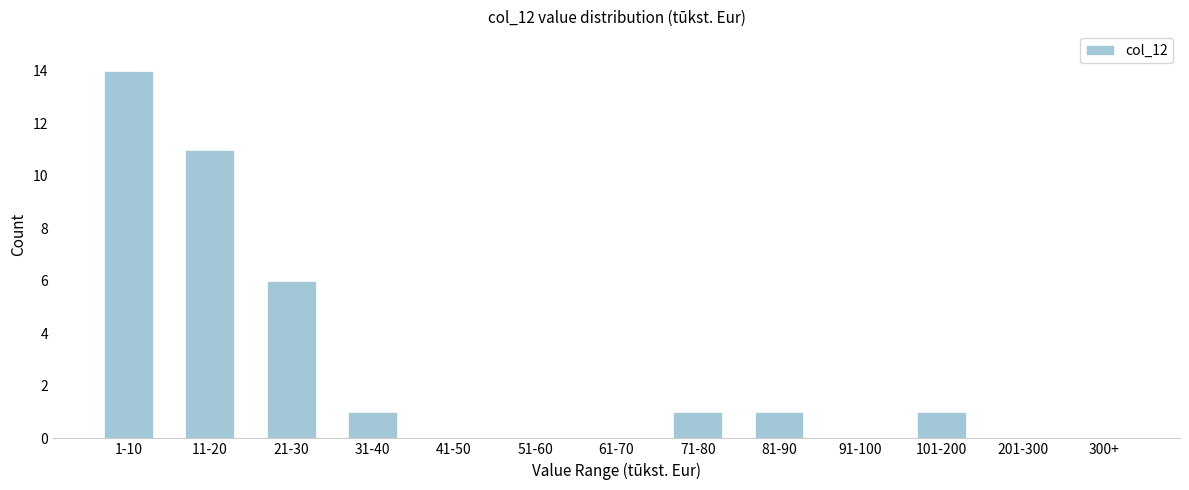

Reading left to right, what are all the values shown in this chart?

1-10=14	11-20=11	21-30=6	31-40=1	41-50=0	51-60=0	61-70=0	71-80=1	81-90=1	91-100=0	101-200=1	201-300=0	300+=0